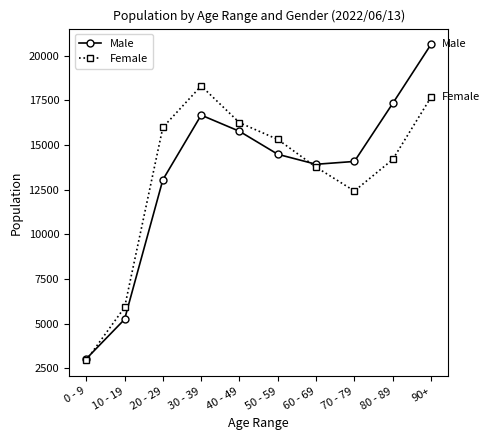

At how many categories does at least one series exceed 19197?

1